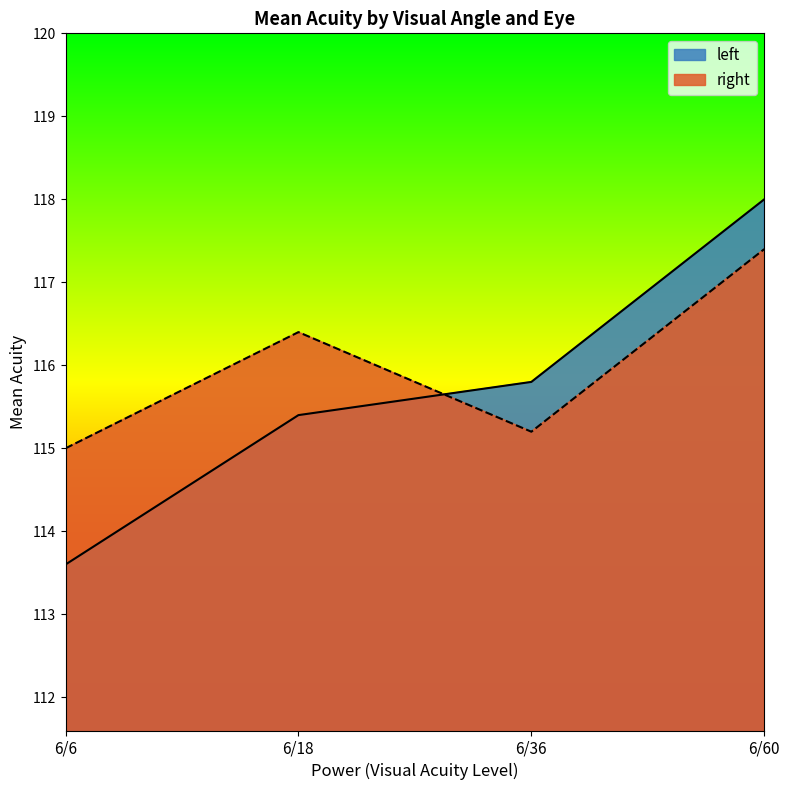

Rank the categories by value from lowest to highest.

6/6, 6/18, 6/36, 6/60